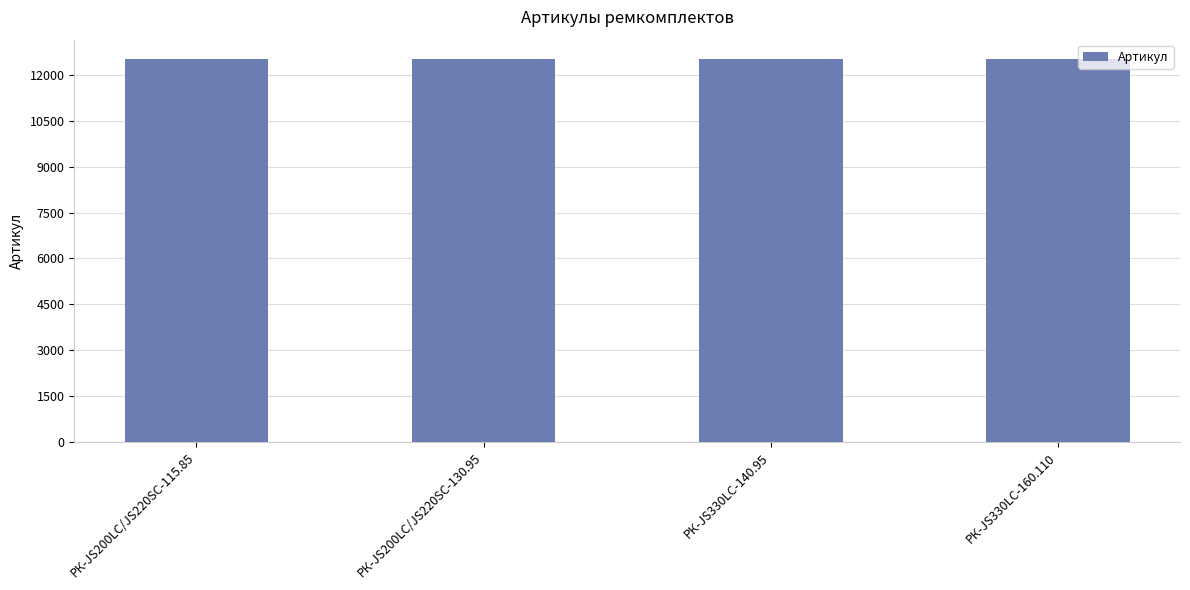

Approximately how many times larger is the value at РК-JS200LC/JS220SC-115.85 compared to РК-JS330LC-140.95?

1.0